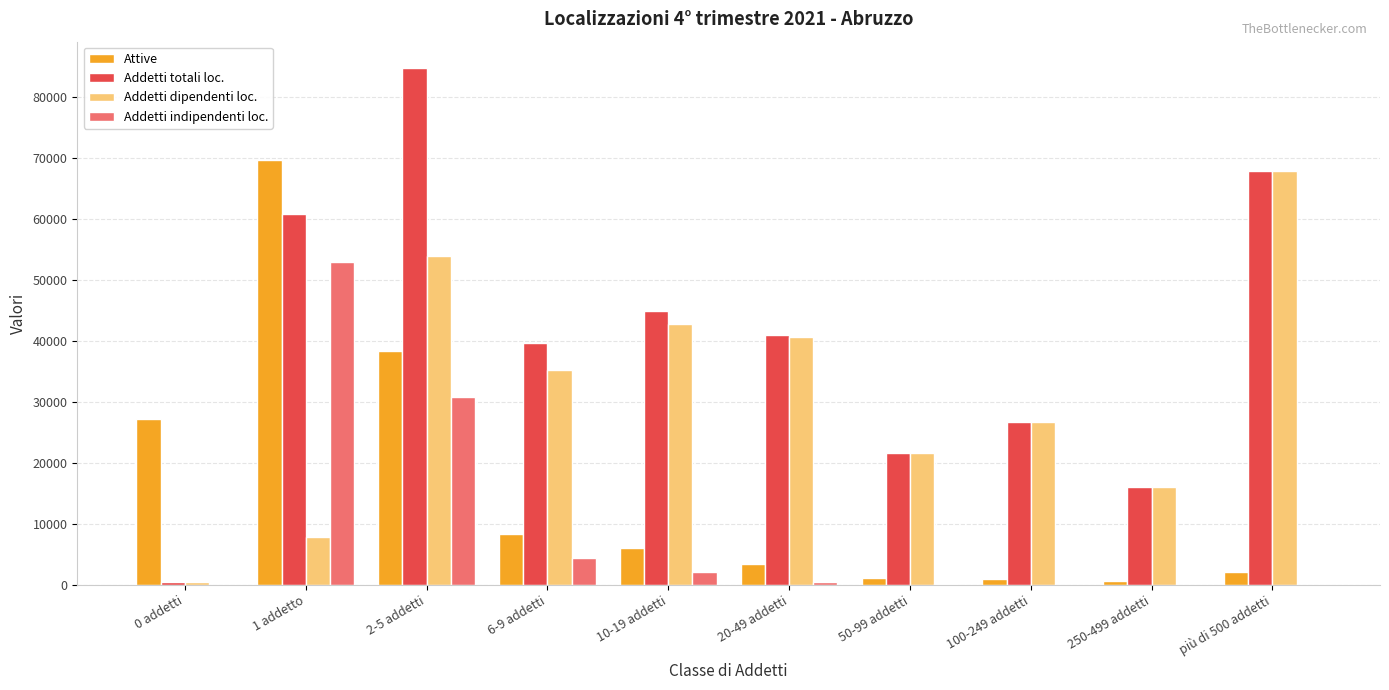

Which series has the widest spread of values?

Addetti totali loc.